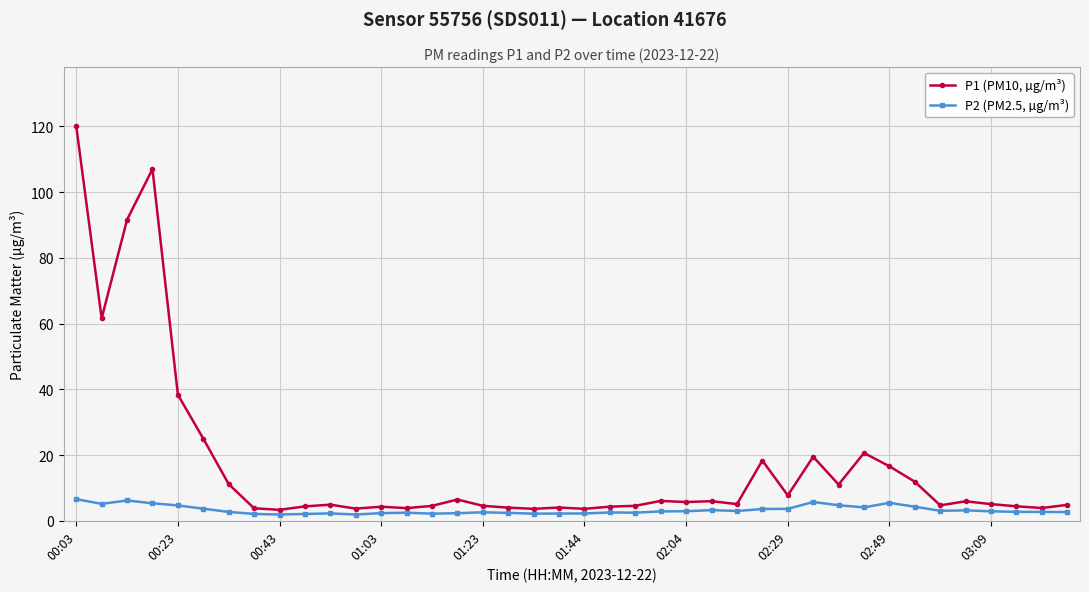

Which series has the largest total across all categories?

P1 (PM10, µg/m³)